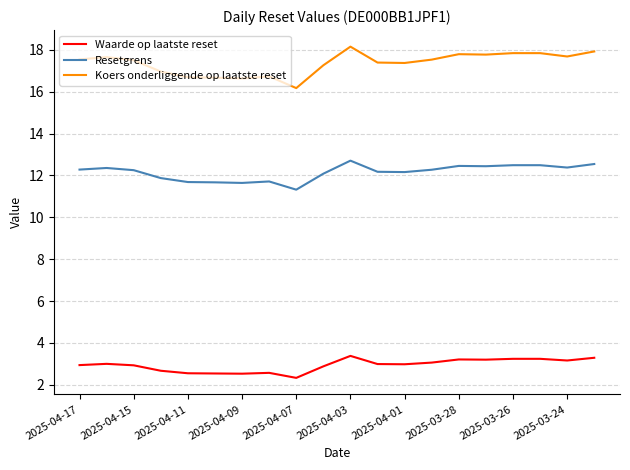

Which series has the widest spread of values?

Koers onderliggende op laatste reset